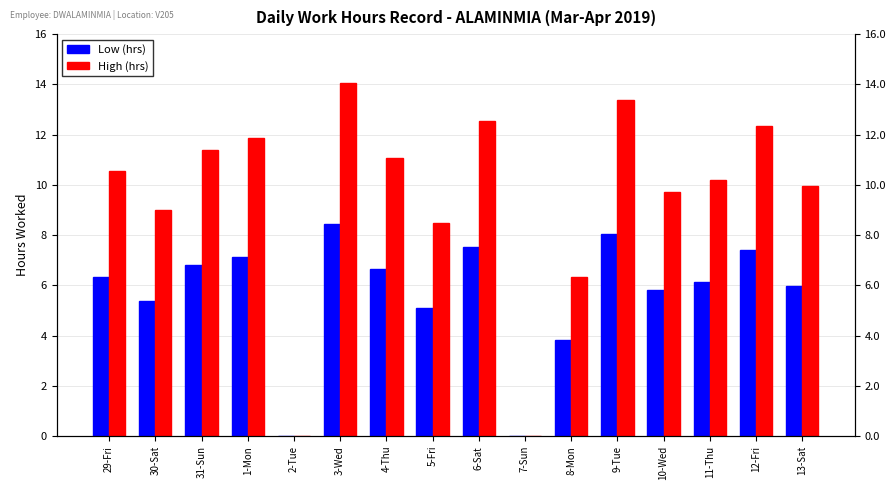

Is the value of High (hrs) at 3-Wed greater than the value of Low (hrs) at 13-Sat?

Yes